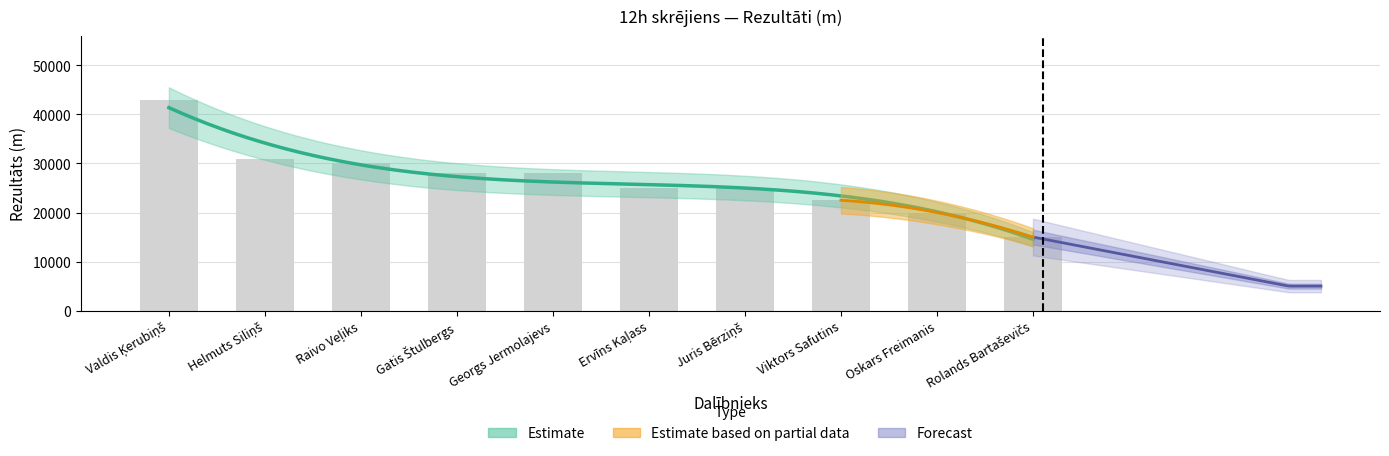

Is it true that the value at Gatis Štulbergs is 28000?

True